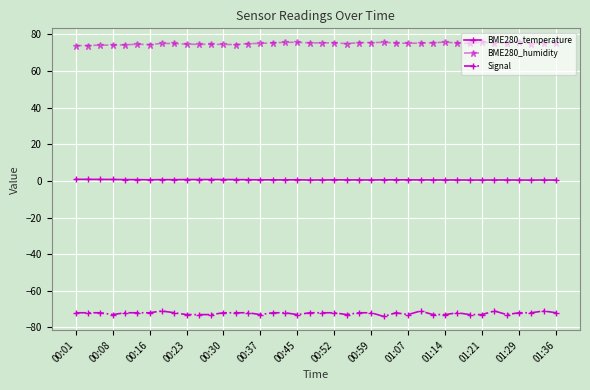

True or false: BME280_temperature has more than 2 interior local peaks.

True